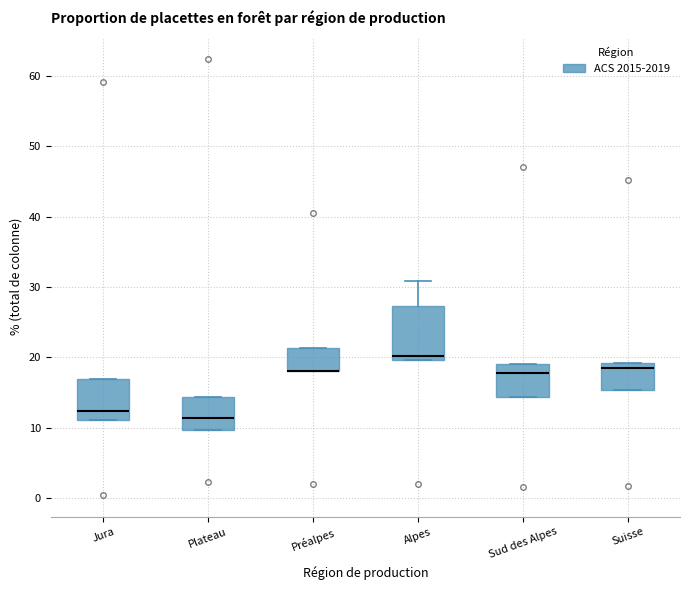

Reading left to right, transcribe this box plot: for each box, give where its median line is, the range the box spans, and where its two whiskers end, as read against the y-axis. The values are not printed on the chart, so give them approximately, as read against the axis.

Jura: median 12, box 11 to 17, whiskers 11 to 17
Plateau: median 11, box 10 to 14, whiskers 10 to 14
Préalpes: median 18 (drawn on the box's lower edge), box 18 to 21, whiskers 18 to 21
Alpes: median 20 (just above the box's lower edge), box 20 to 27, whiskers 20 to 31
Sud des Alpes: median 18, box 14 to 19, whiskers 14 to 19
Suisse: median 19 (just below the box's upper edge), box 15 to 19, whiskers 15 to 19